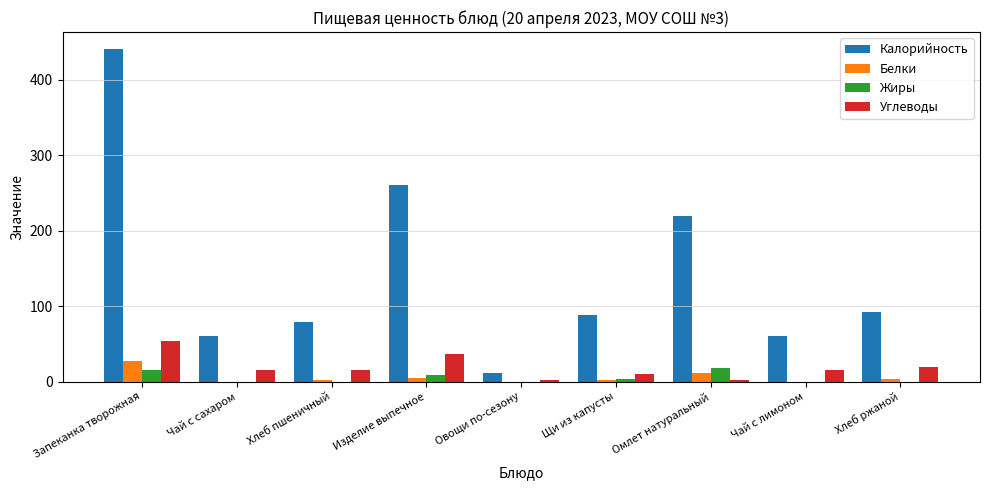

Is it true that Углеводы equals 10 at Щи из капусты?

True